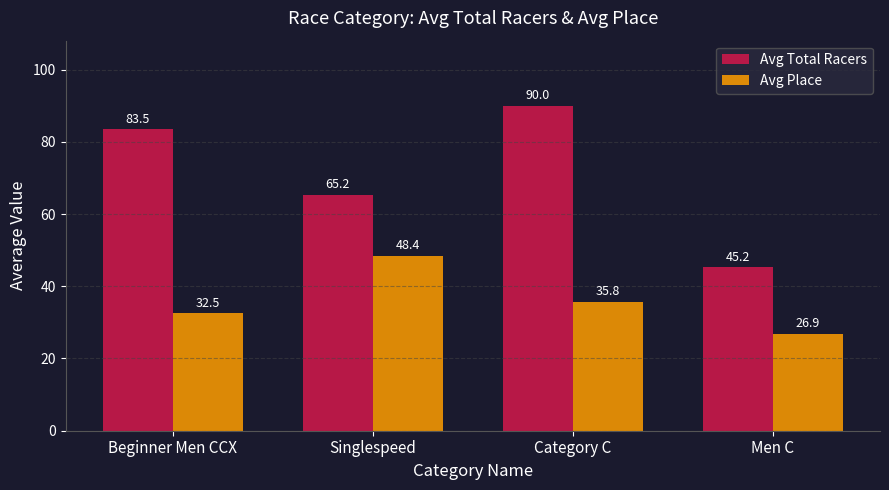

How many bars are there in each group?

2